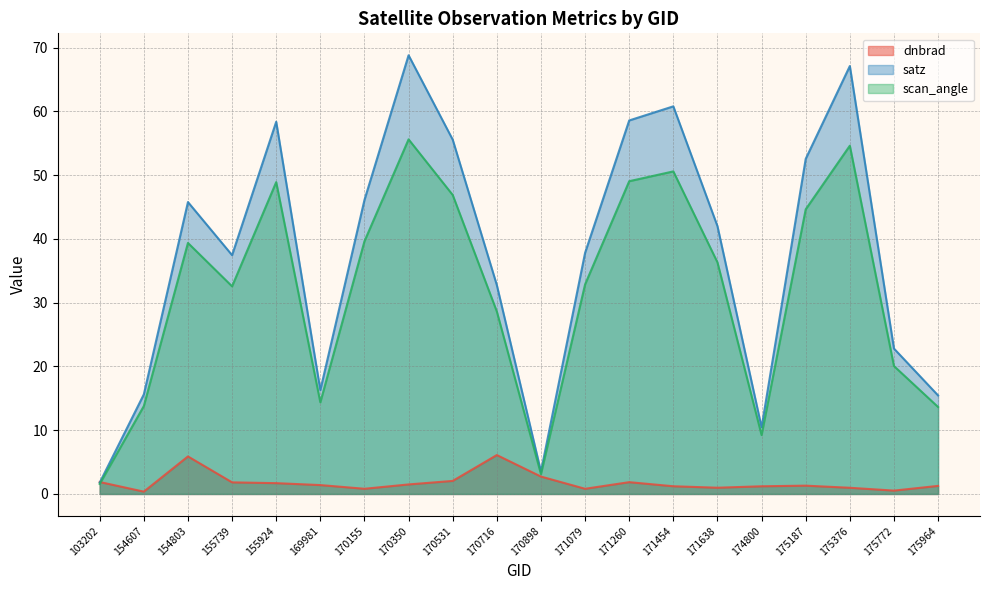

At 171454, list the series in order from largest to smallest.

satz, scan_angle, dnbrad